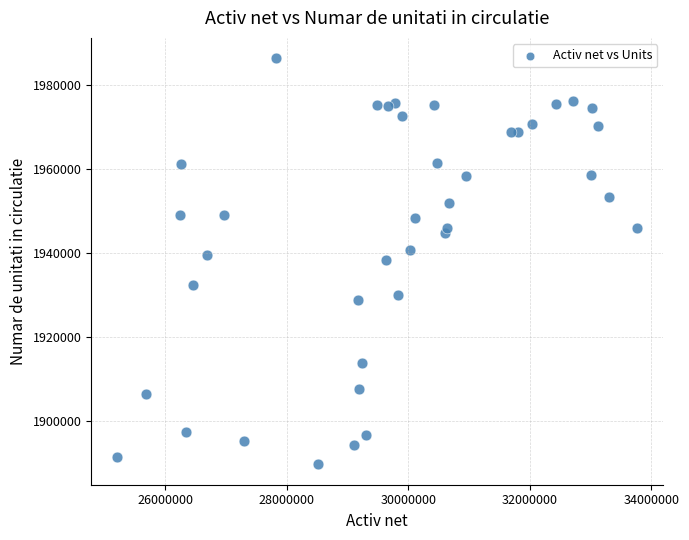

What is the range of X values (max minus min)?

8559235.2